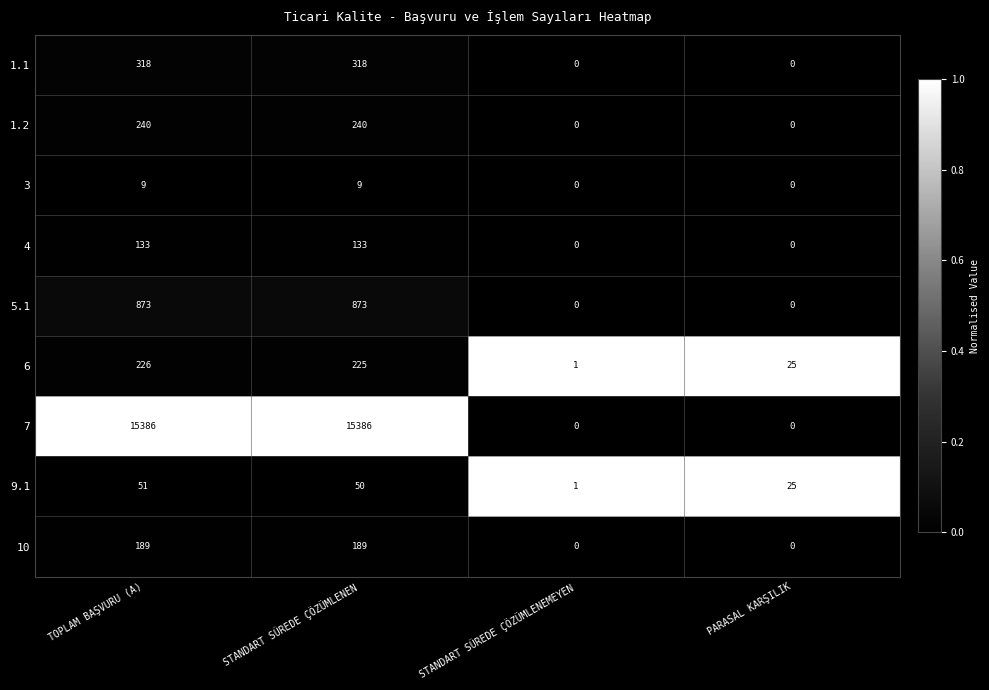

What is the total value across all series at STANDART SÜREDE ÇÖZÜMLENEMEYEN?

2